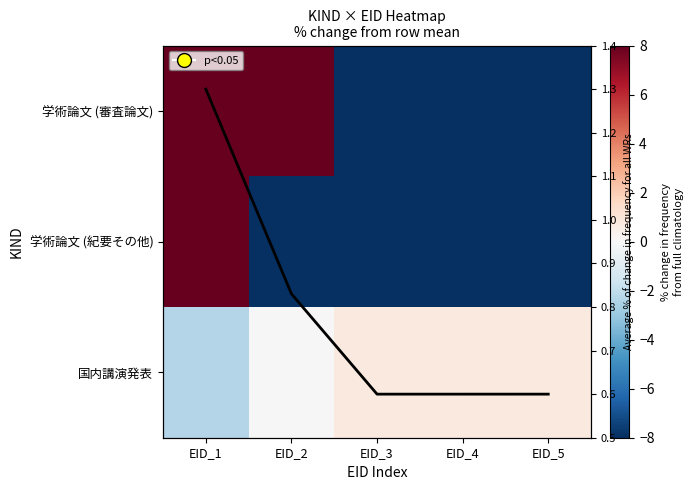

How many data points does each series have?

5